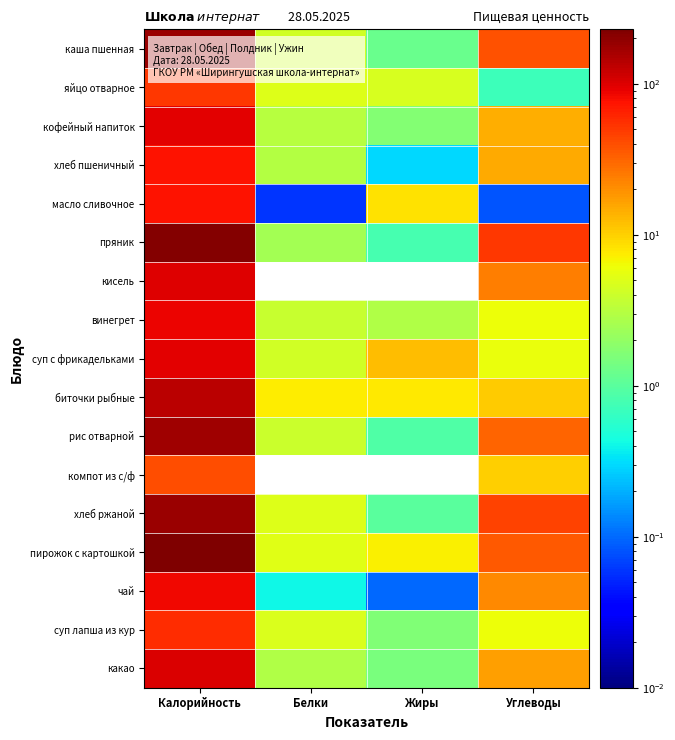

What is the total value across all series at Белки?

55.7